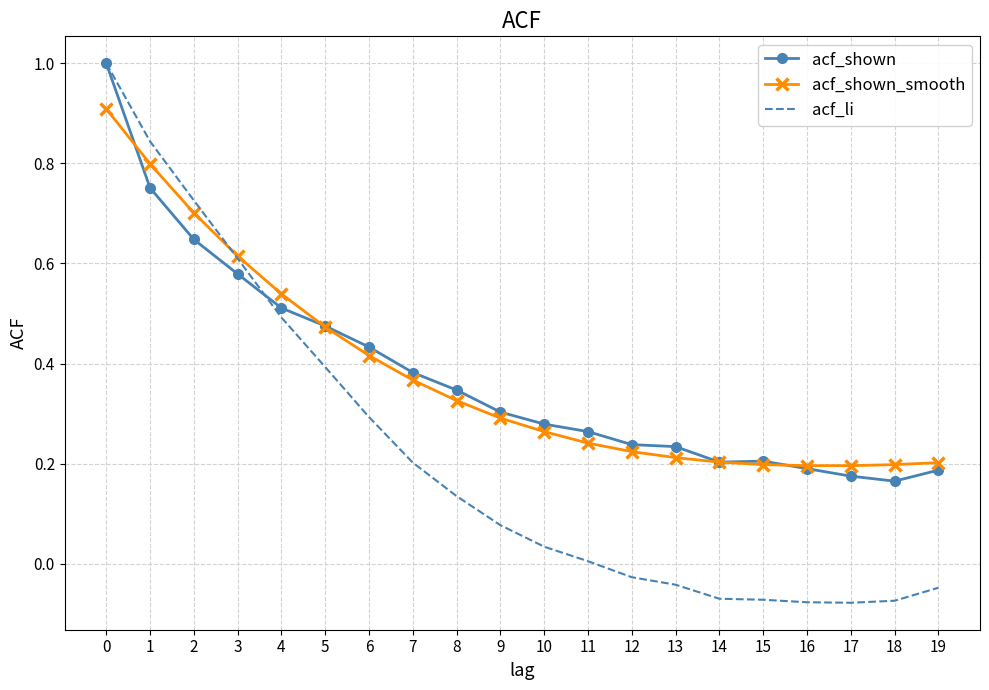

What is the highest value of the acf_shown series?

1.0